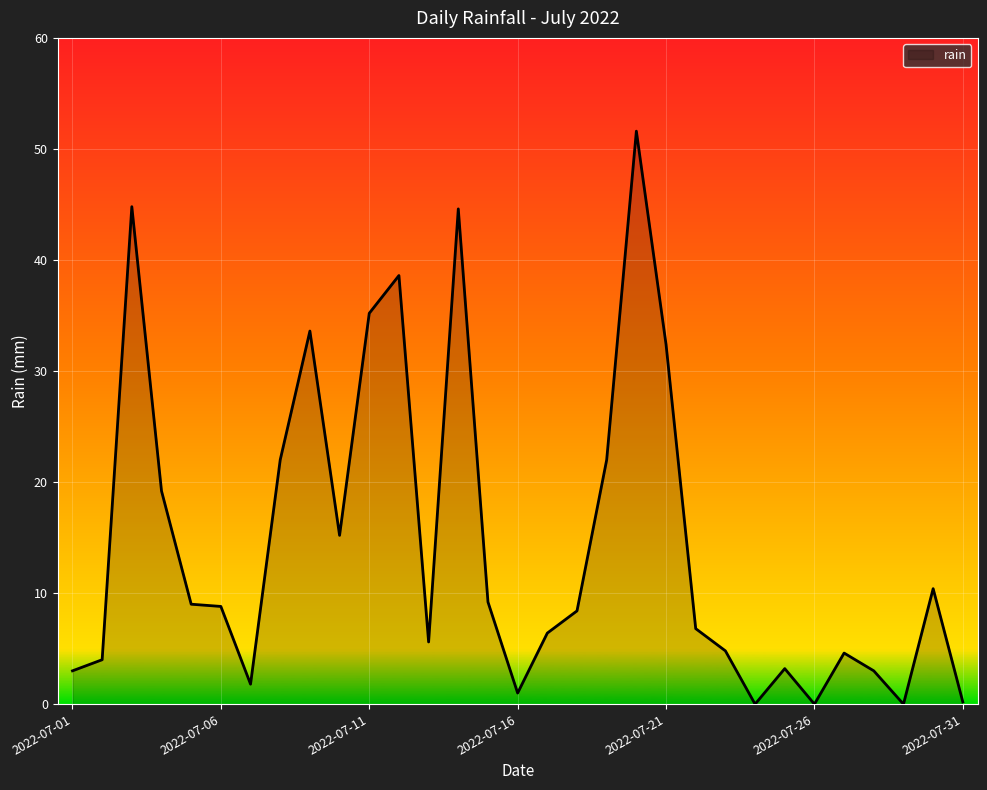

What is the greatest value displayed?

51.6